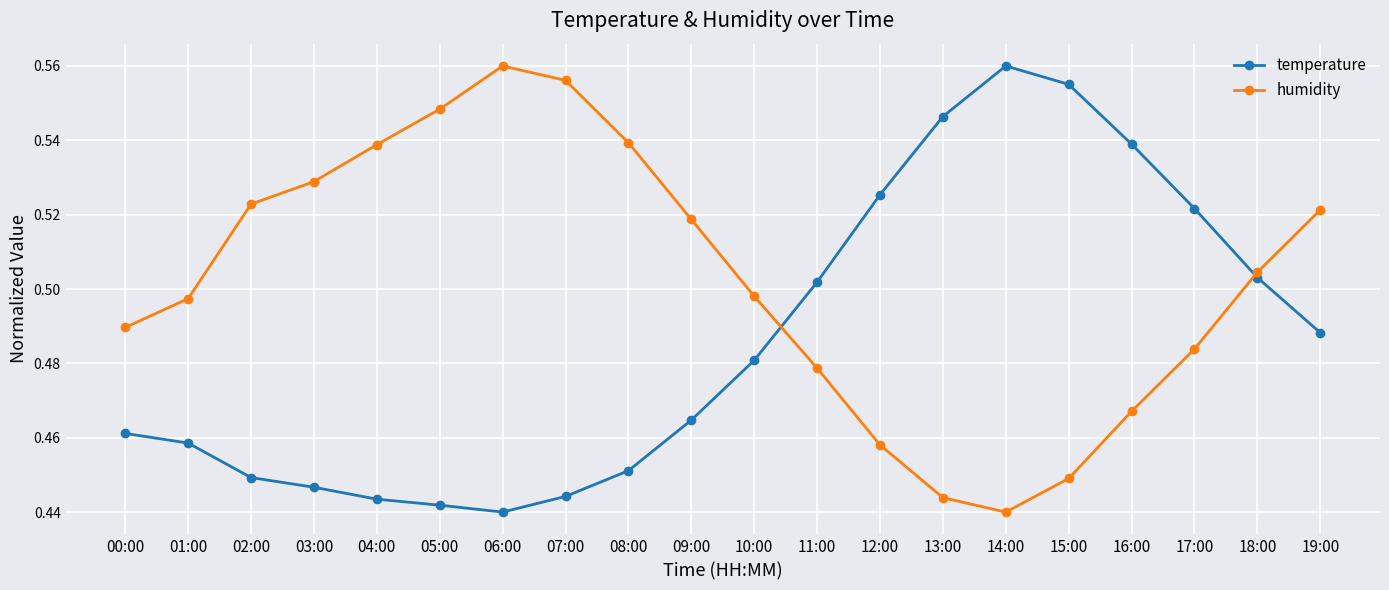

Rank the series by their average value, from highest to lowest.

humidity, temperature